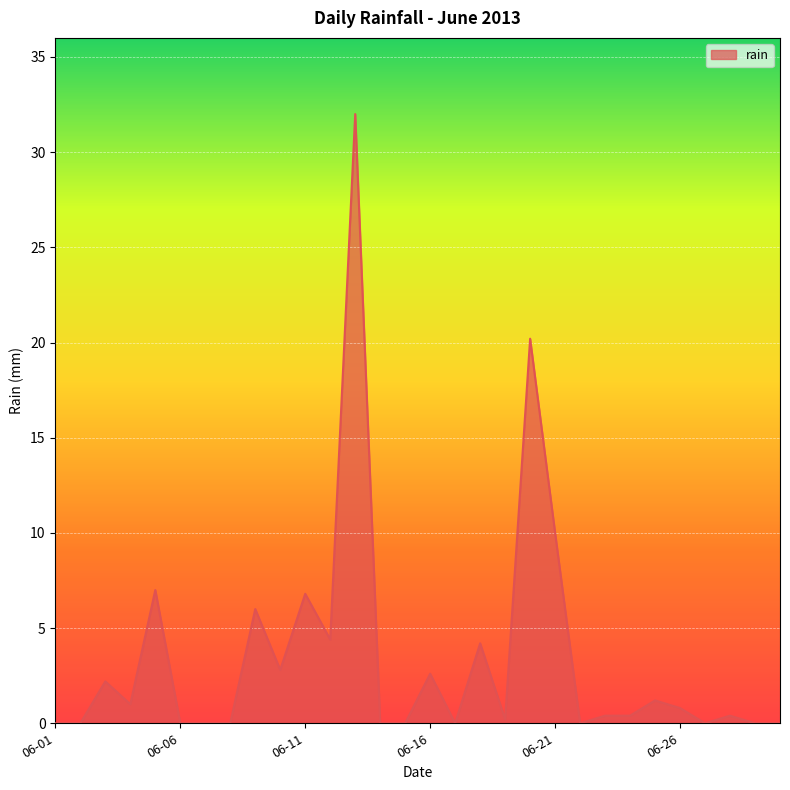

What is the greatest value displayed?

32.0